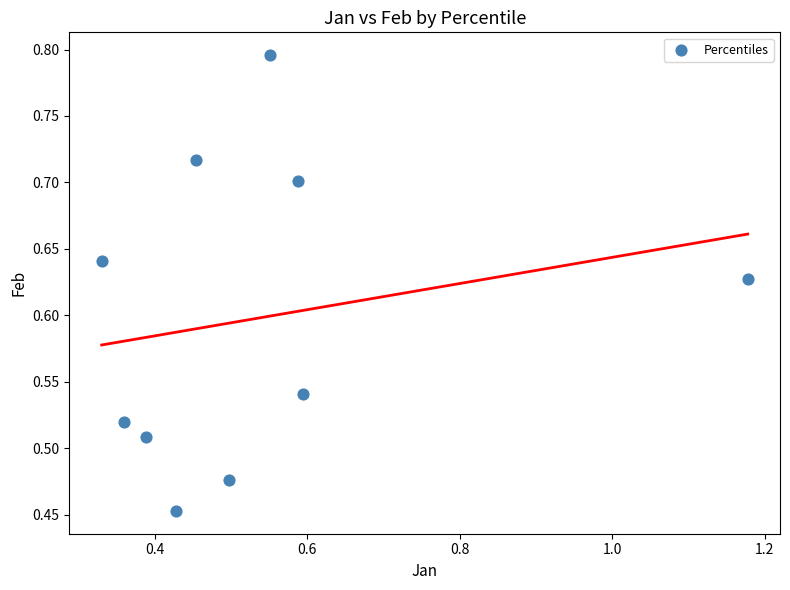

What is the range of Y values (max minus min)?

0.3